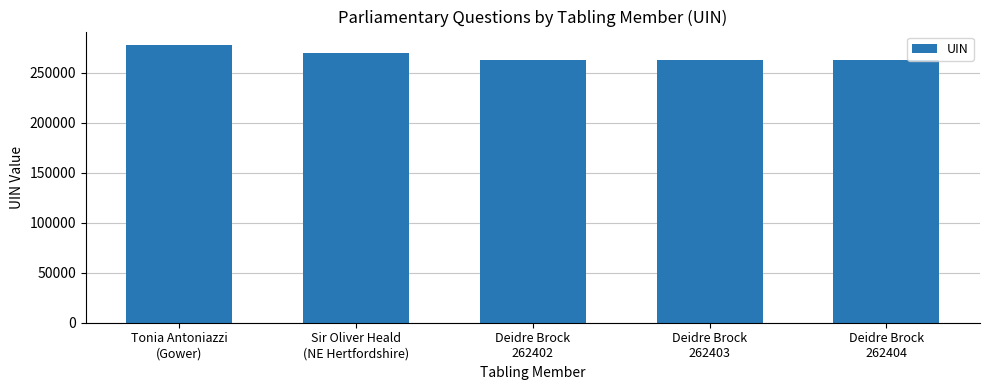

What is the difference between the maximum and minimum values?

14863